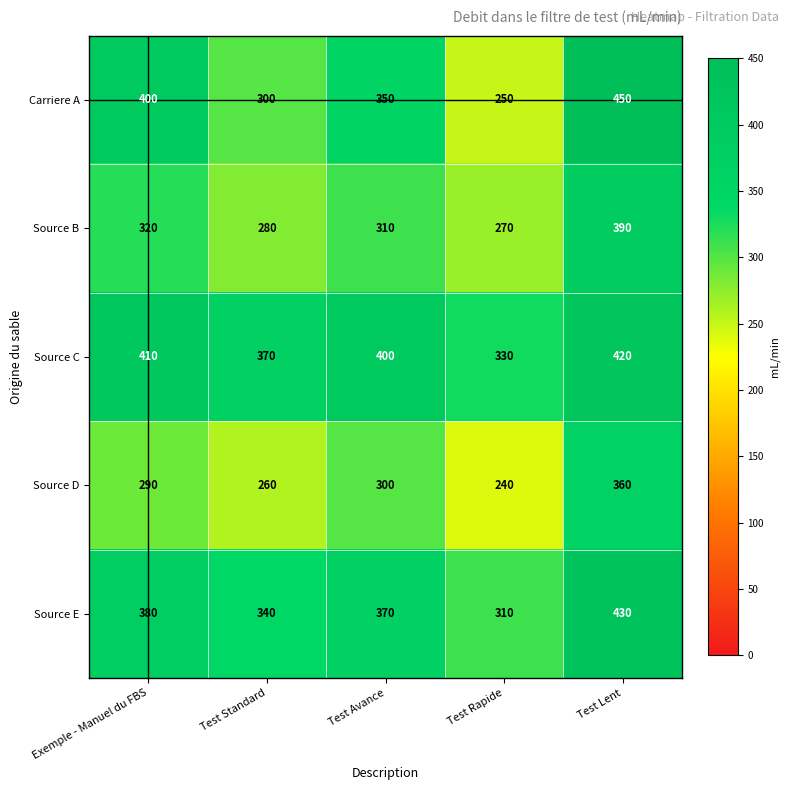

At Test Standard, list the series in order from largest to smallest.

Source C, Source E, Carriere A, Source B, Source D